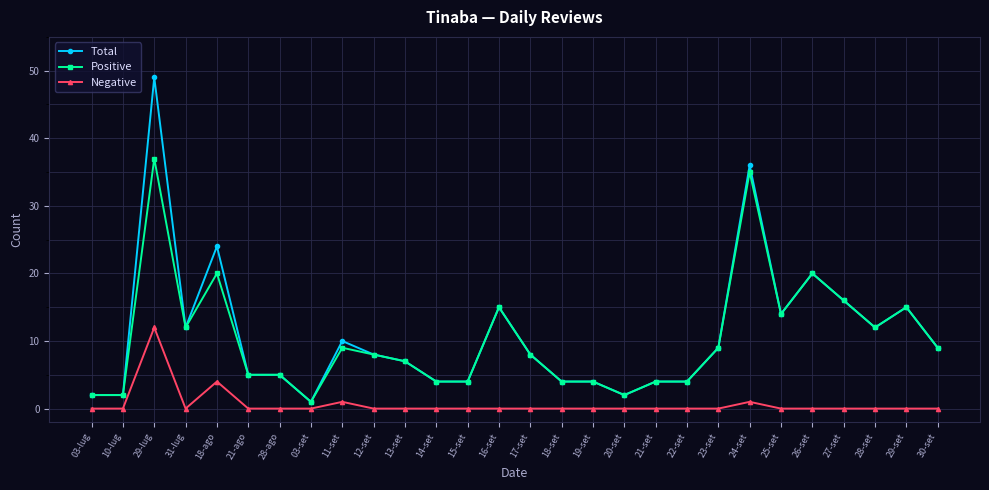

What is the difference between the highest and lowest values at 29-lug?

37